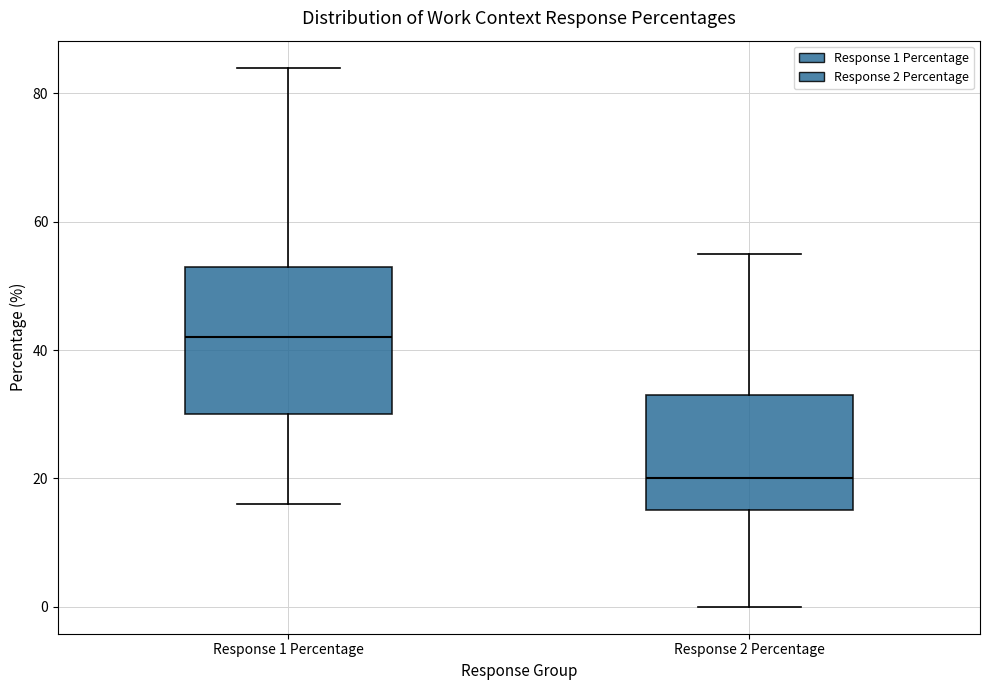

Which box is the tallest, from its lower edge to its upper edge?

Response 1 Percentage